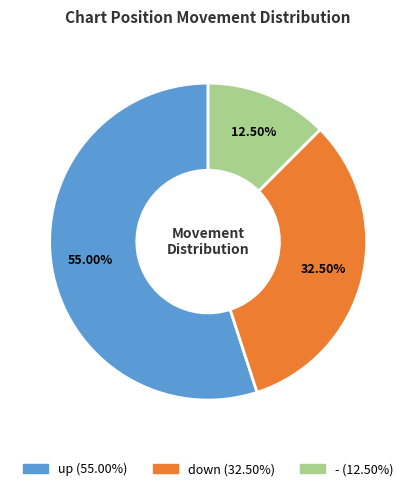

How many segments does this pie chart have?

3